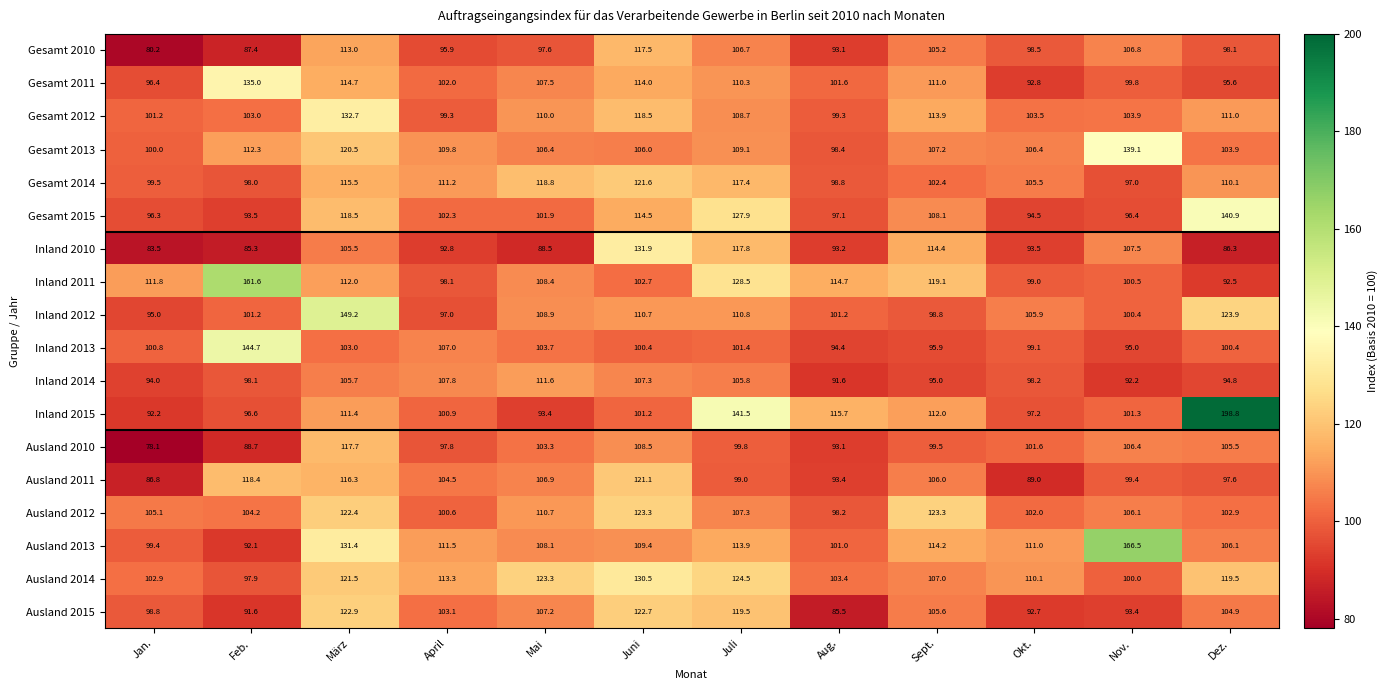

Between April and Juli, which series saw the biggest shift?

Inland 2015